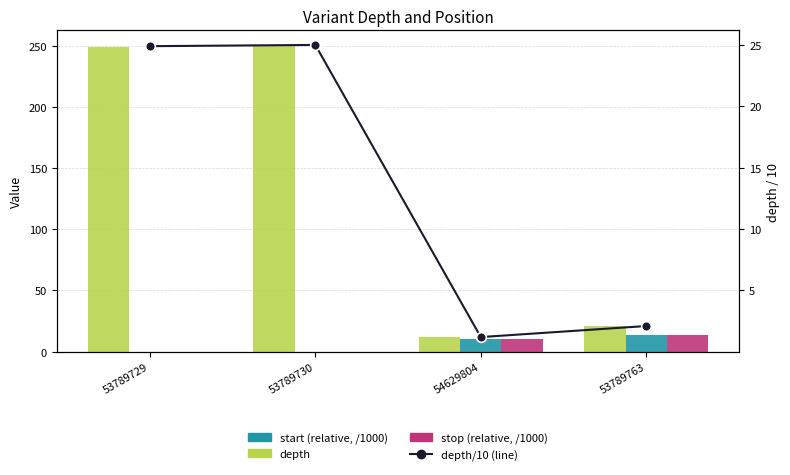

Rank the series at 54629804 from lowest to highest value.

depth/10 (line), start (relative, /1000), stop (relative, /1000), depth